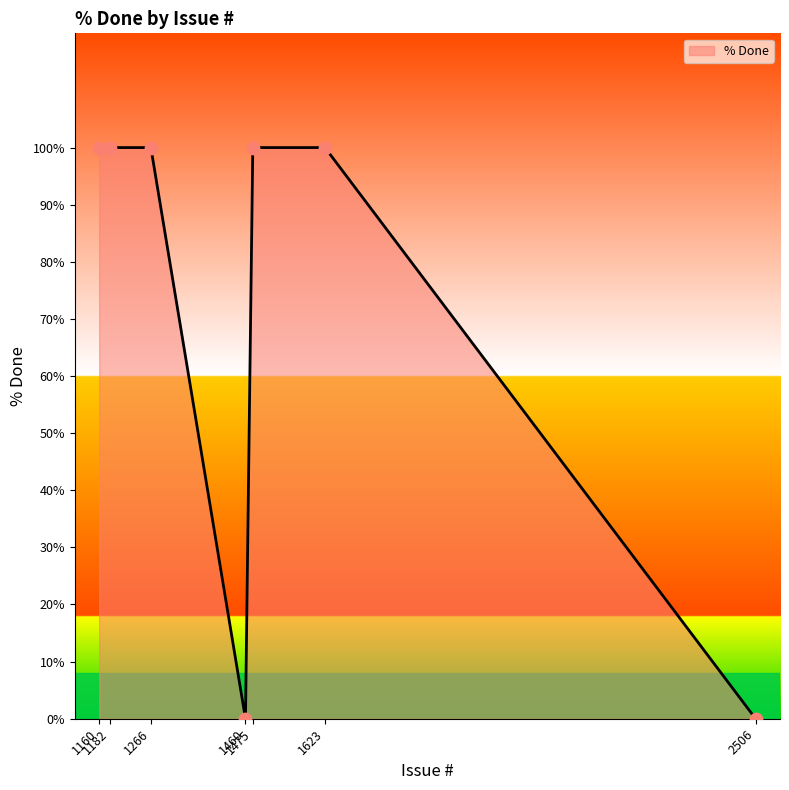

Between 2506 and 1475, which is larger?

1475